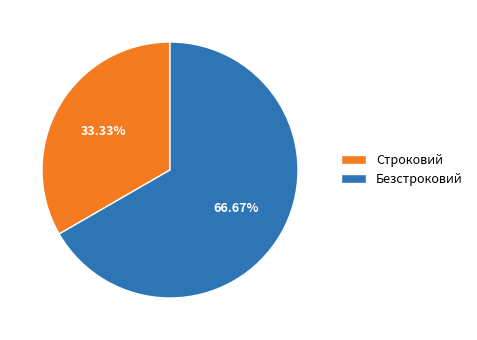

What is the largest slice in the pie chart?

Безстроковий